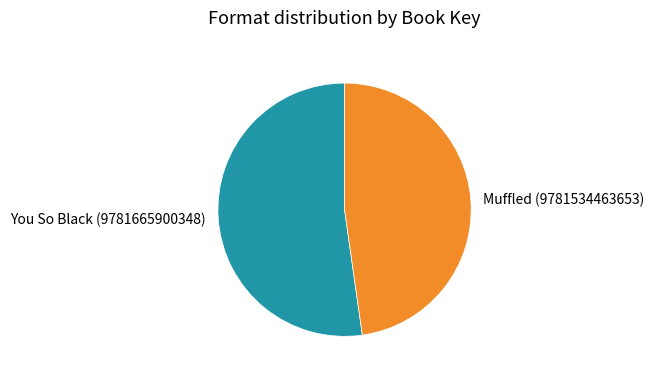

Is the sum of You So Black (9781665900348) and Muffled (9781534463653) greater than half?

Yes